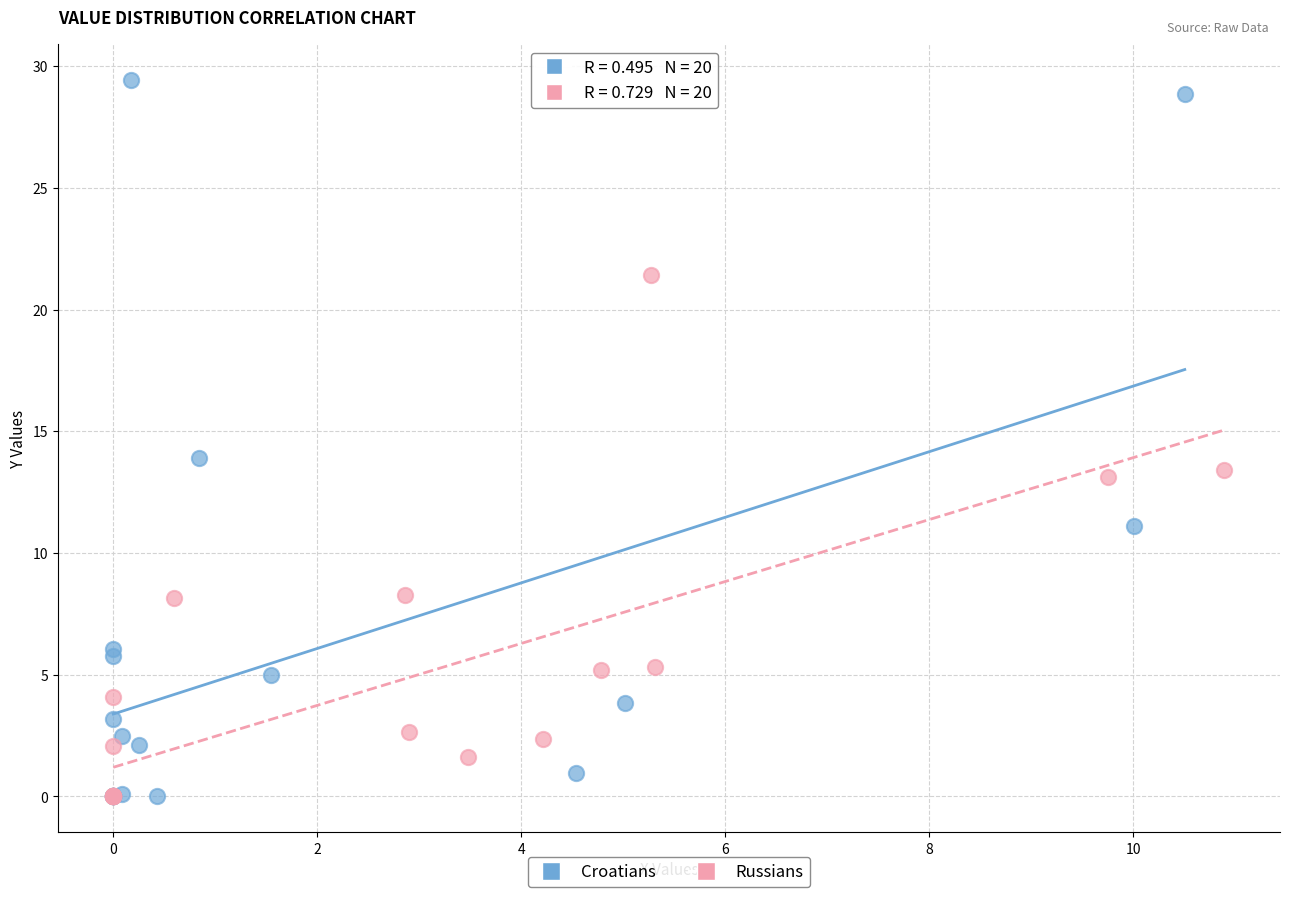

Which series contains the highest Y value?

Croatians